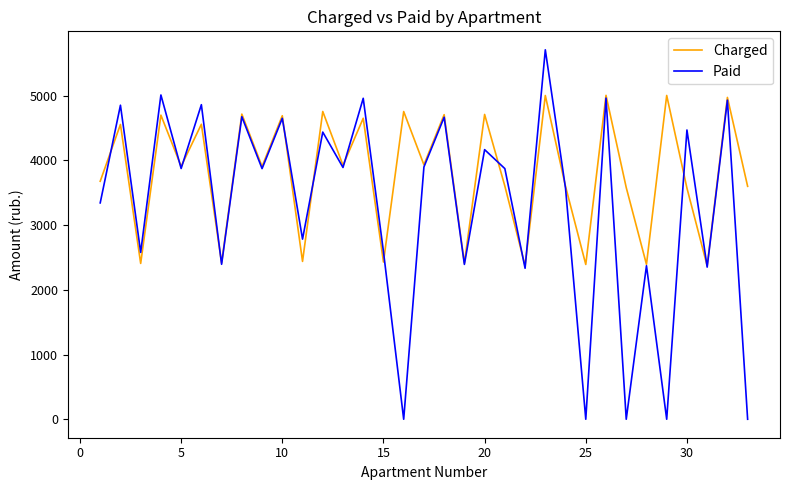

What is the lowest value of the Charged series?

2371.2